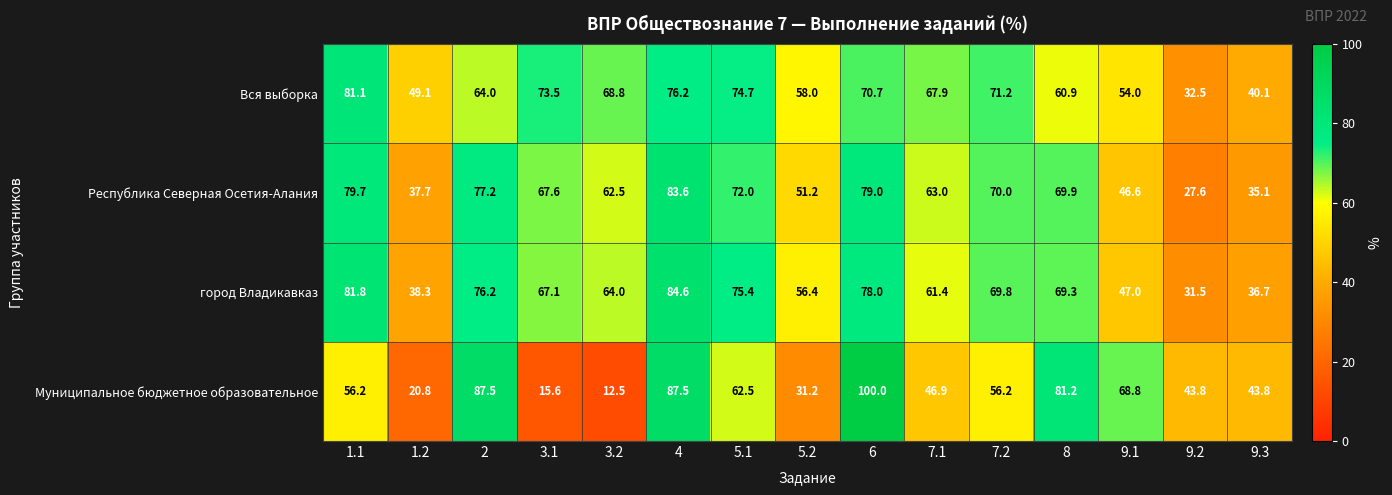

At which category is the sum across all series the highest?

4